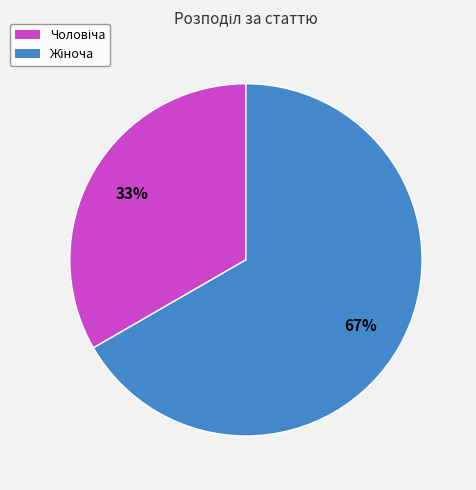

Is there any slice that represents more than half of the pie?

Yes